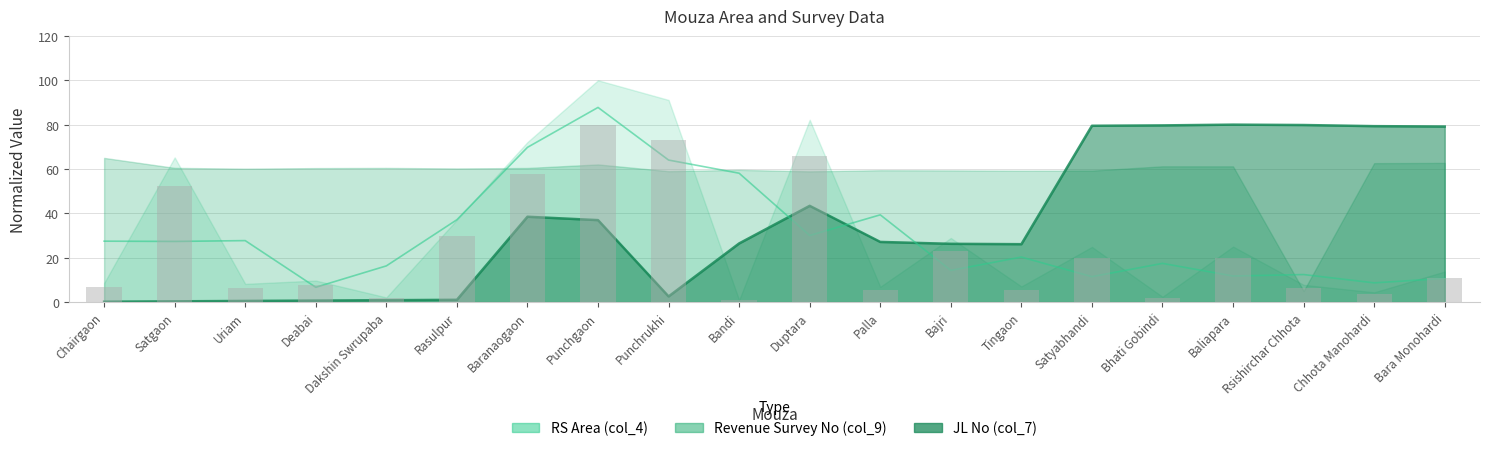

Which series has the widest spread of values?

JL No (col_7)